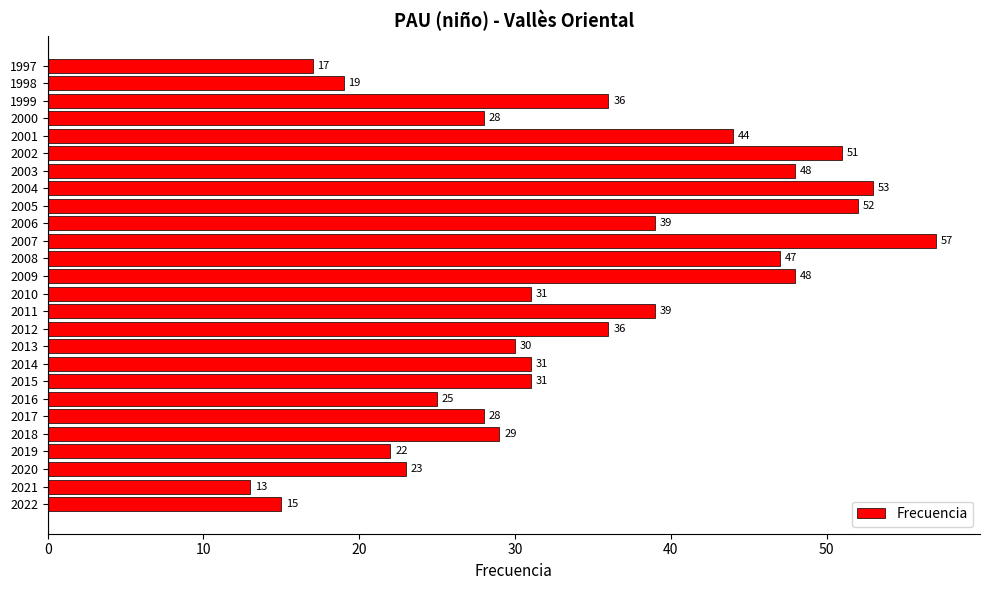

The value at 2000 is 28. True or false?

True